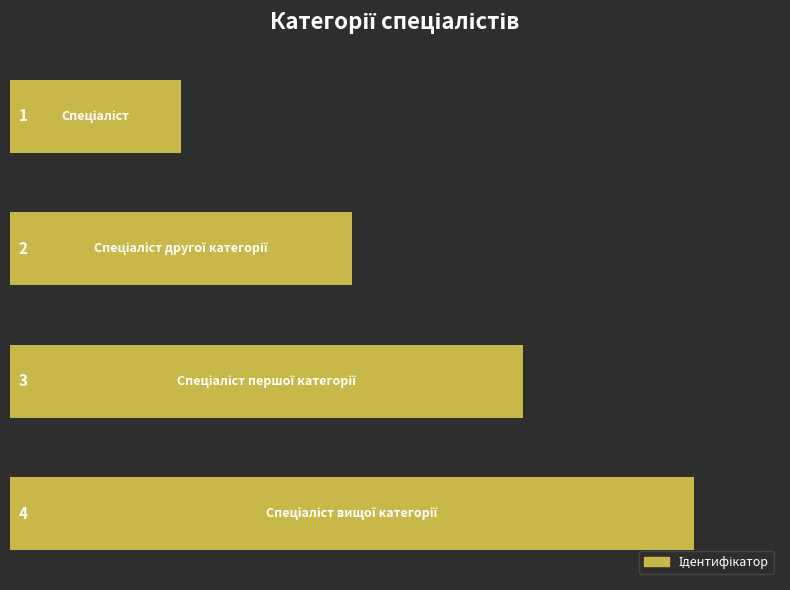

What is the value of the 4th bar from the top?

4